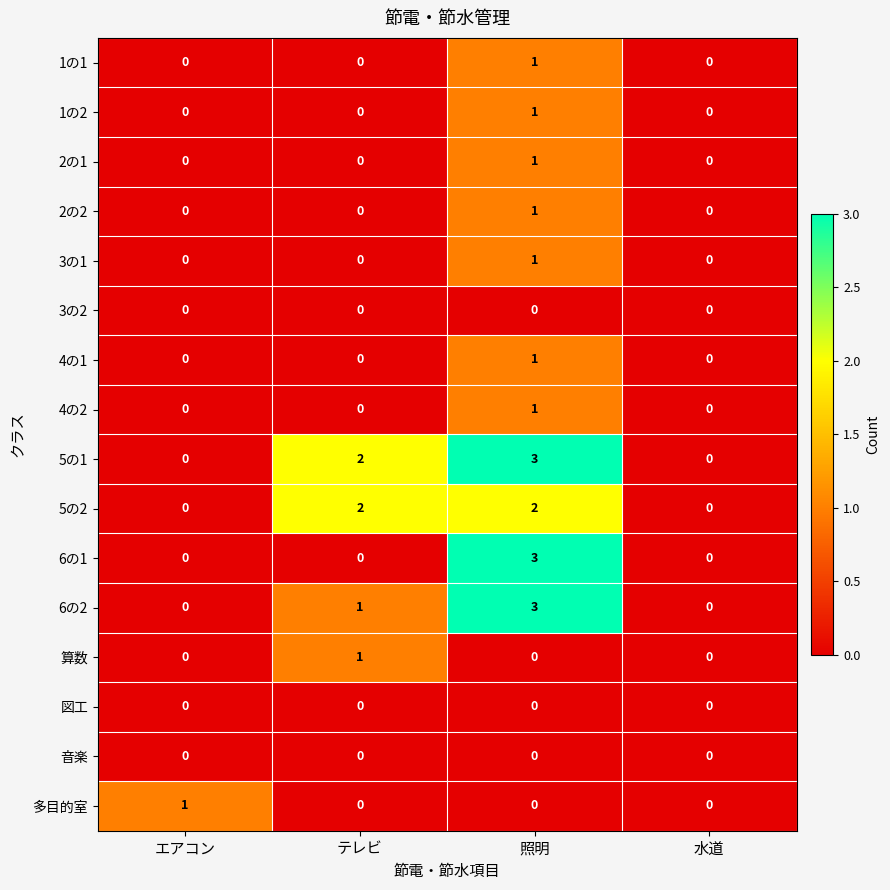

Is it true that 図工 equals 0 at テレビ?

True